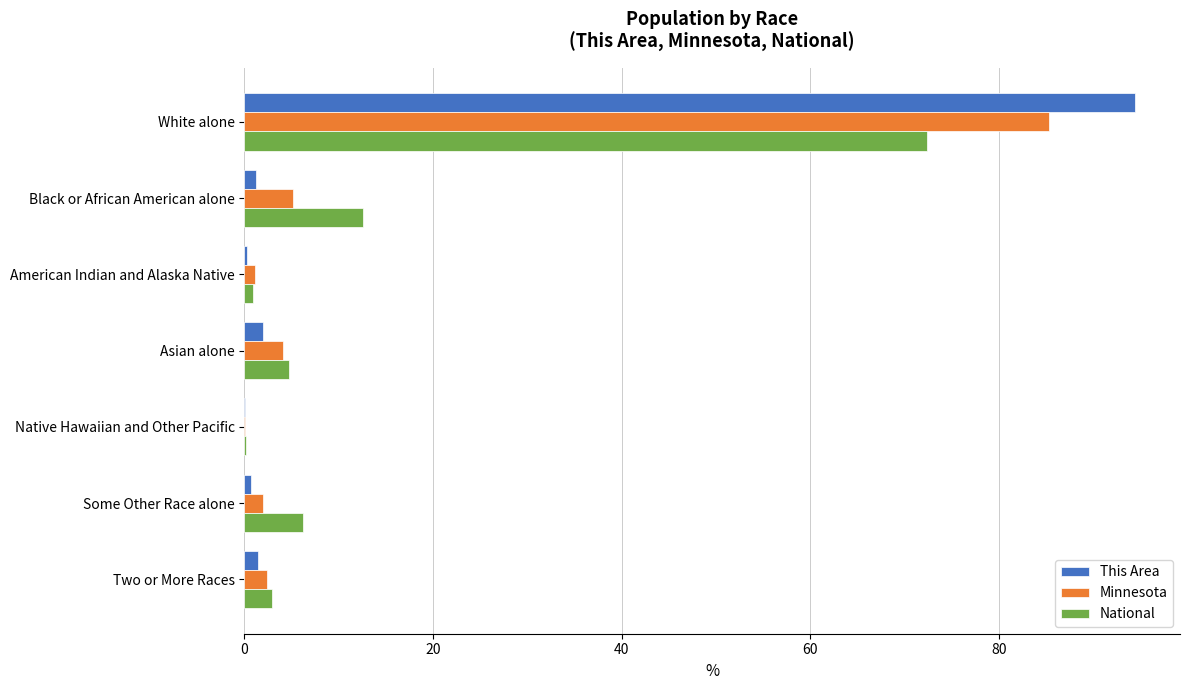

What are all the series names shown in the legend?

This Area, Minnesota, National